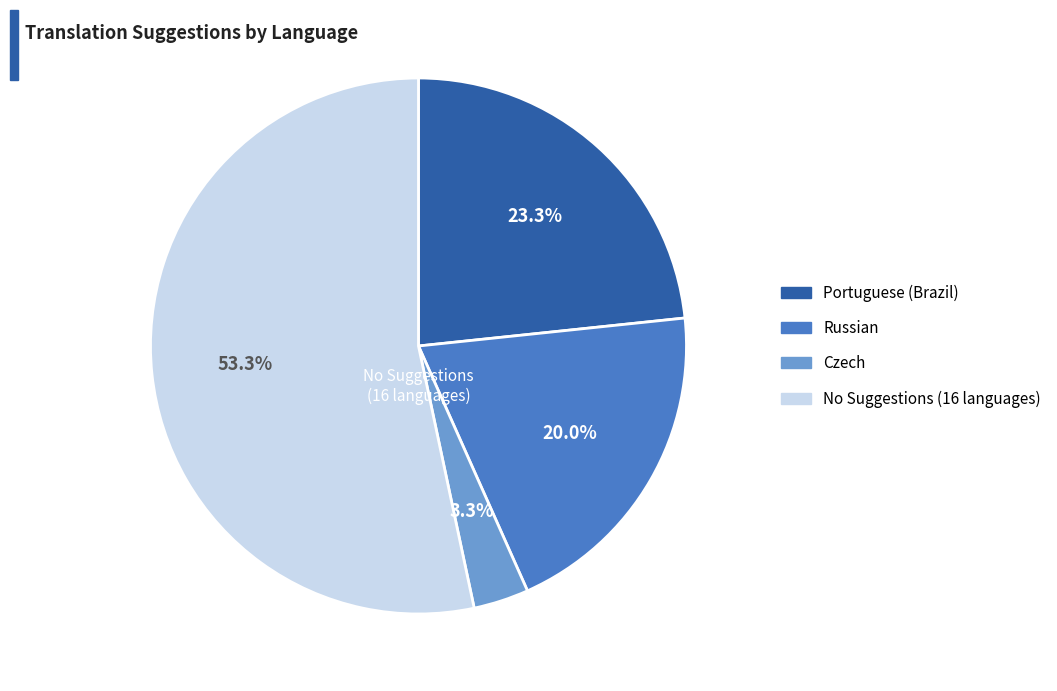

Is there a majority slice in this chart?

Yes